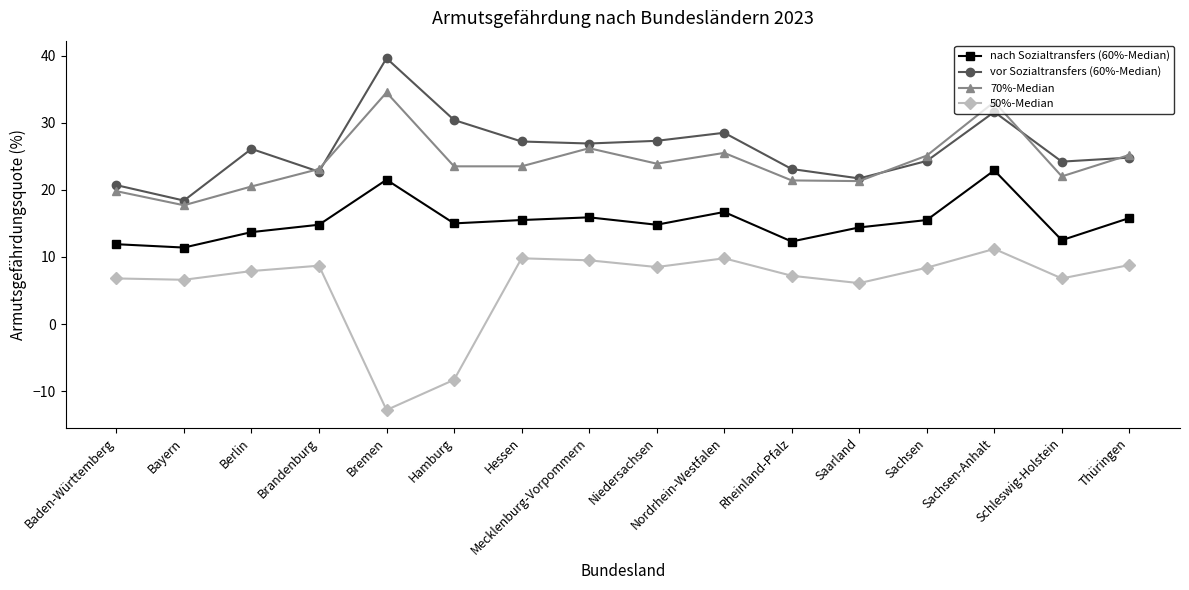

Read the 70%-Median value at Sachsen-Anhalt.

33.1